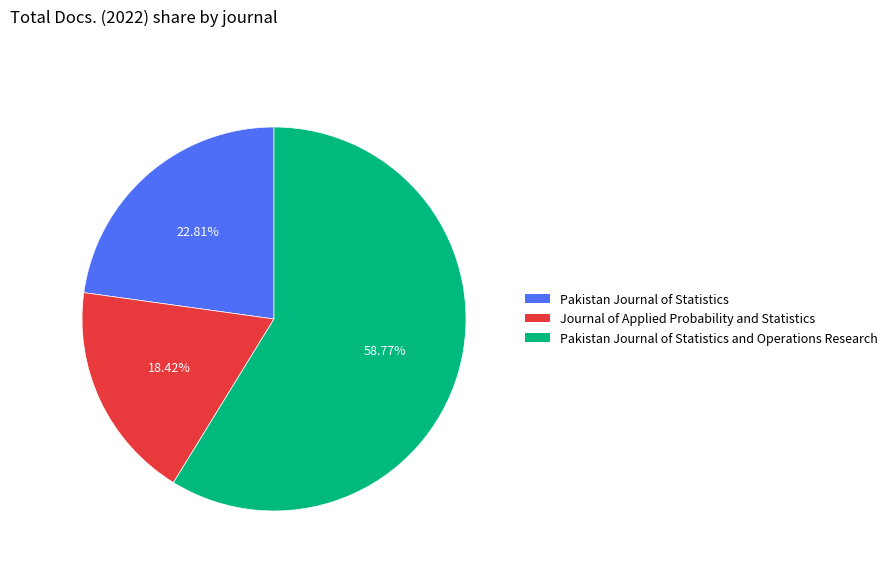

Is there any slice that represents more than half of the pie?

Yes